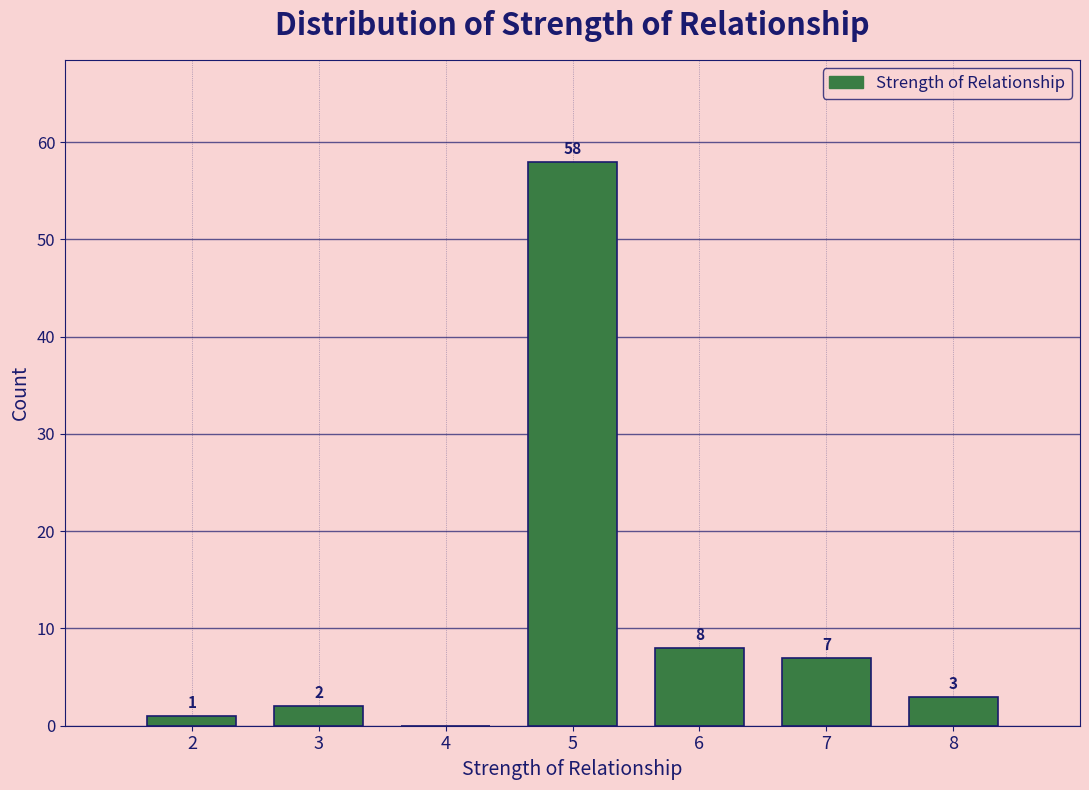

Over which range of the x-axis is the bar tallest?

4.5 to 5.5